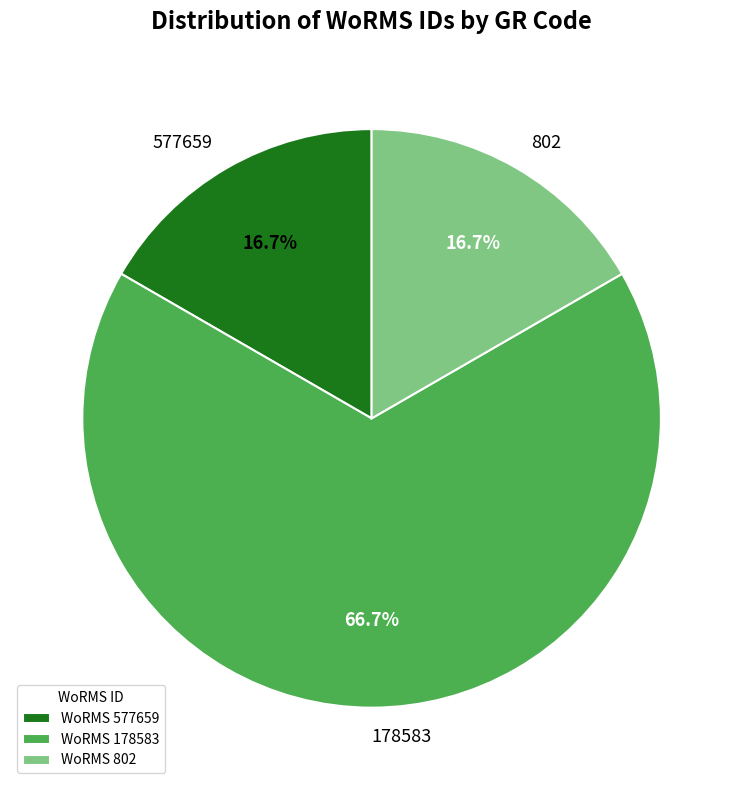

Between 178583 and 577659, which is larger?

178583